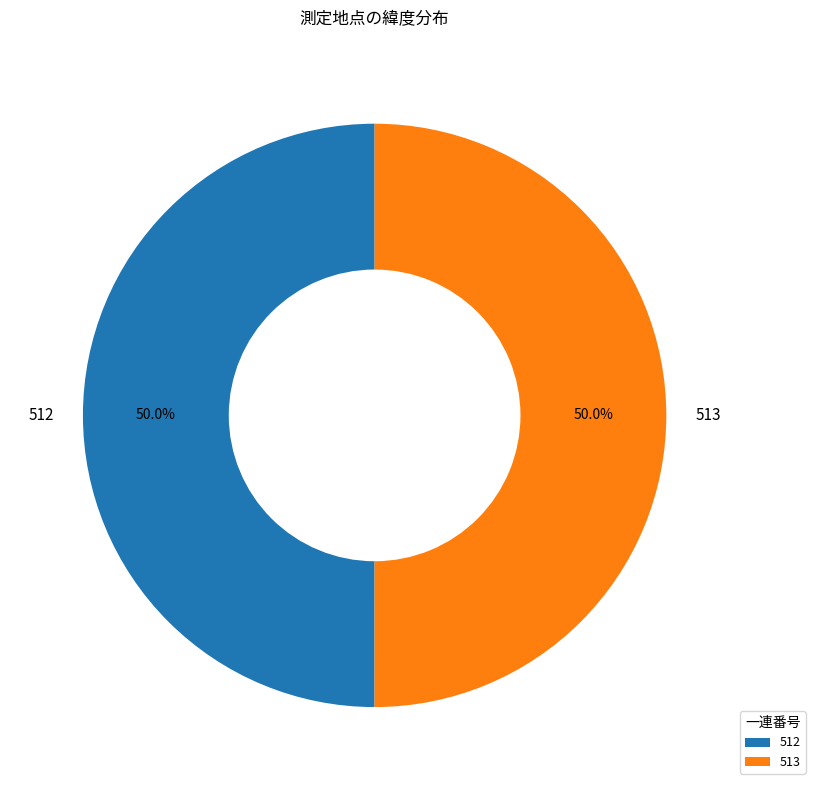

What percentage is the 513 slice, to the nearest percent?

50%